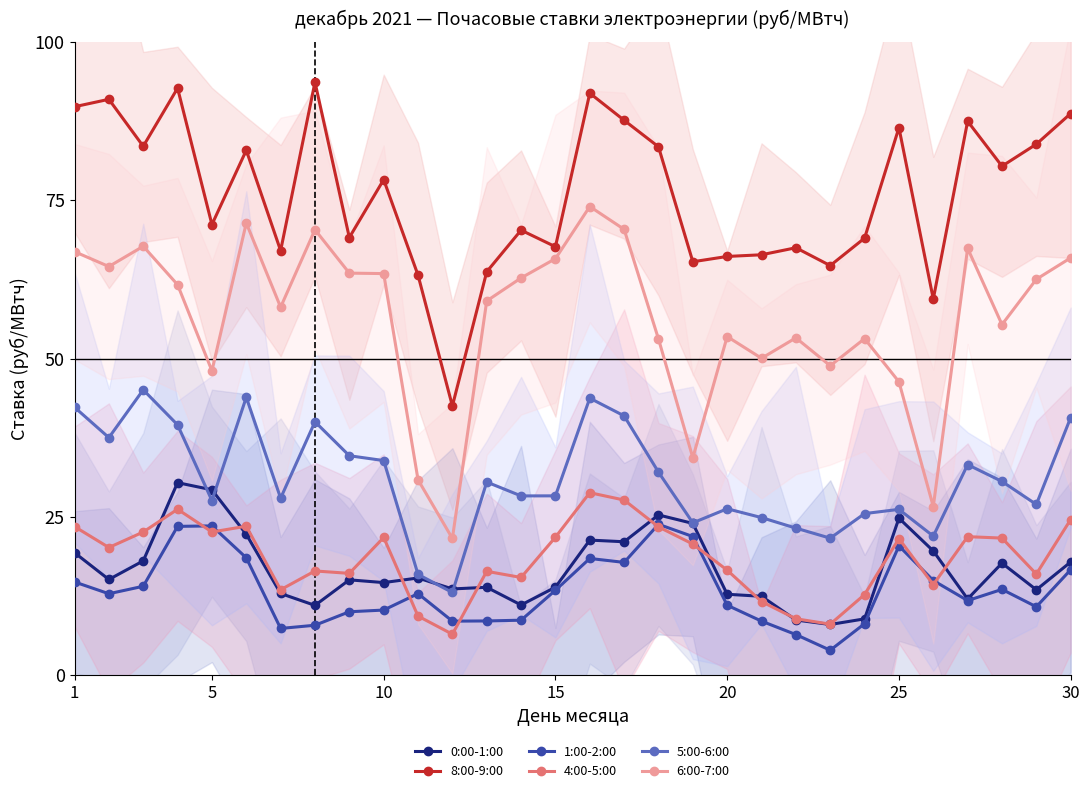

What is the lowest value of the 1:00-2:00 series?

3.9